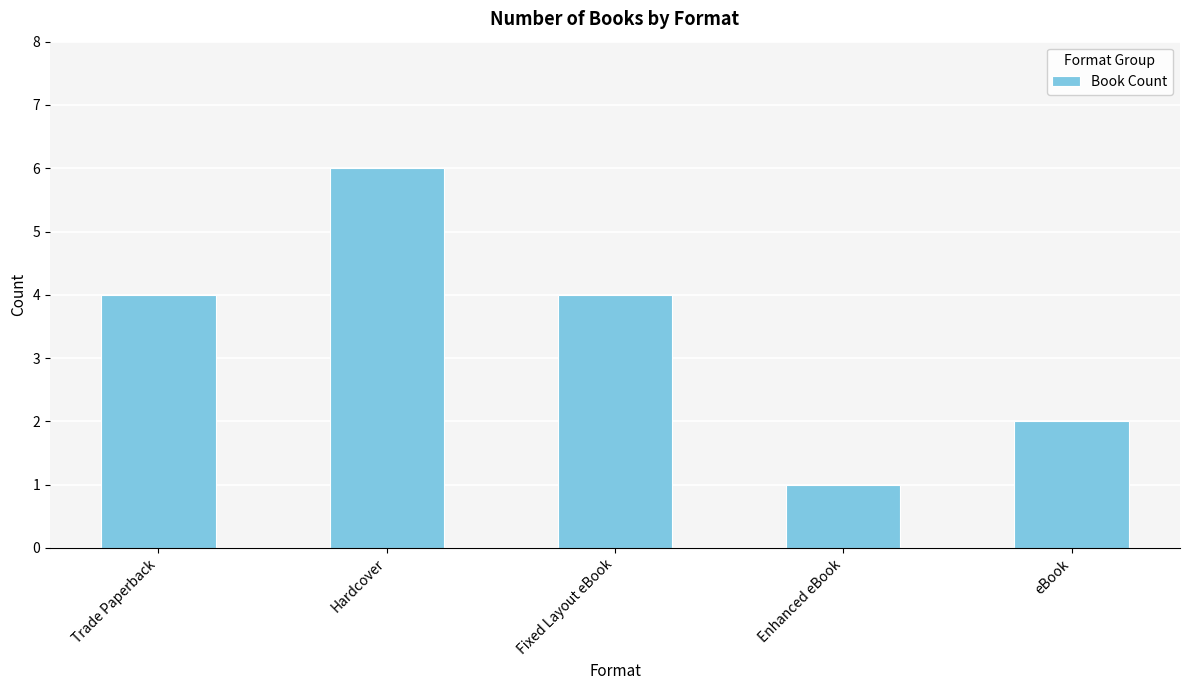

Reading right to left, list all the values displayed in this chart.

eBook=2	Enhanced eBook=1	Fixed Layout eBook=4	Hardcover=6	Trade Paperback=4